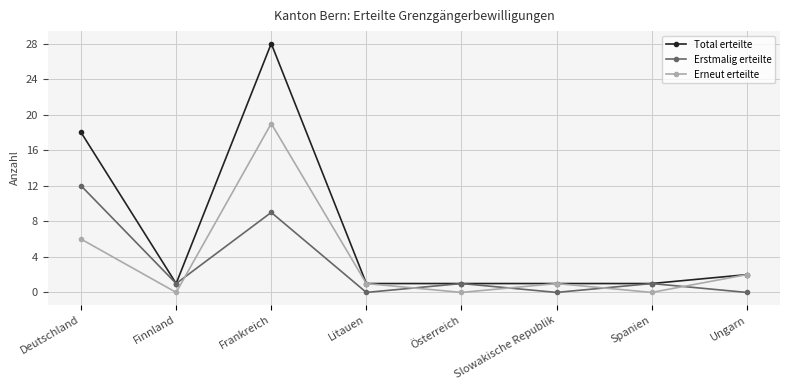

Does the chart have visible grid lines?

Yes